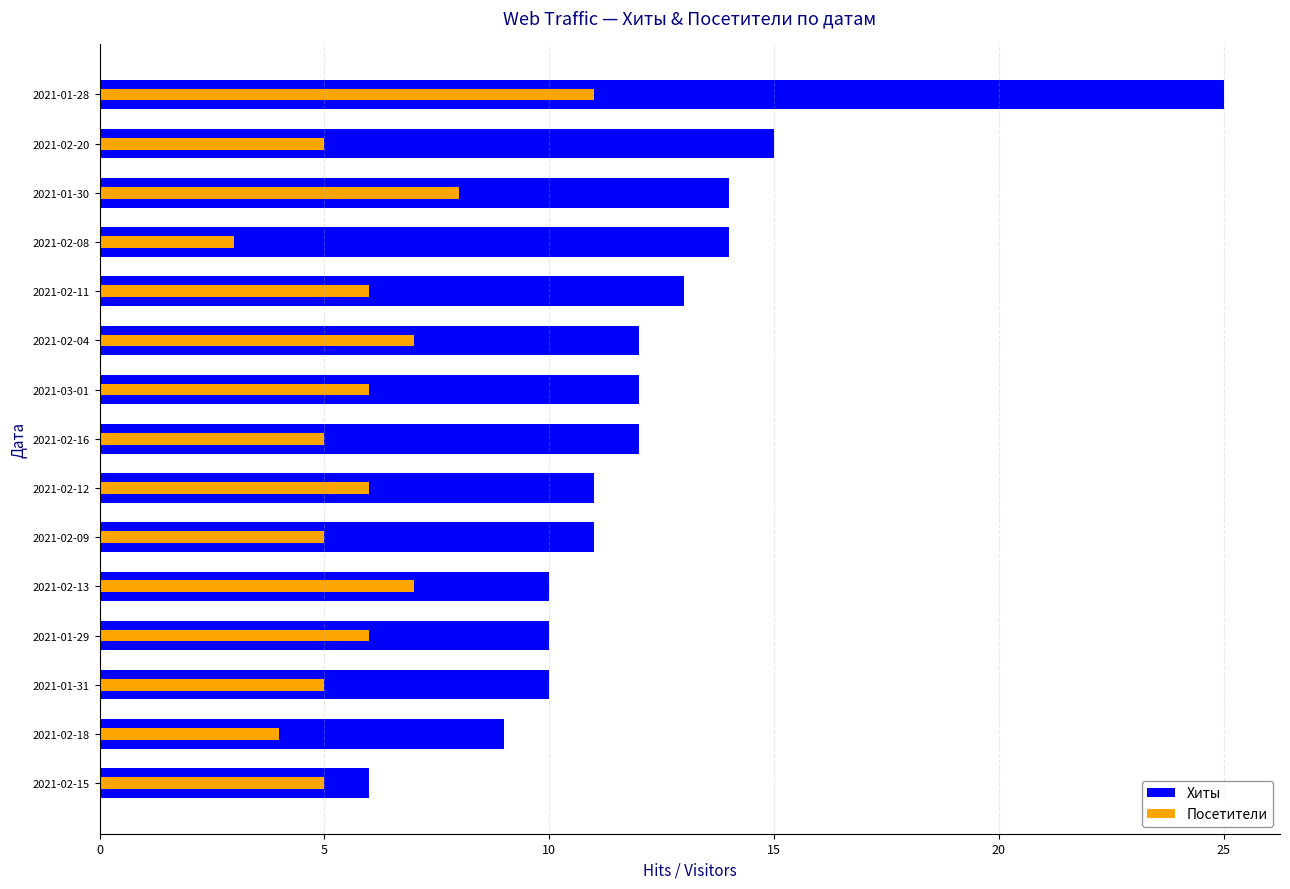

Reading left to right, list all the values displayed in this chart.

Хиты: 25	15	14	14	13	12	12	12	11	11	10	10	10	9	6
Посетители: 11	5	8	3	6	7	6	5	6	5	7	6	5	4	5